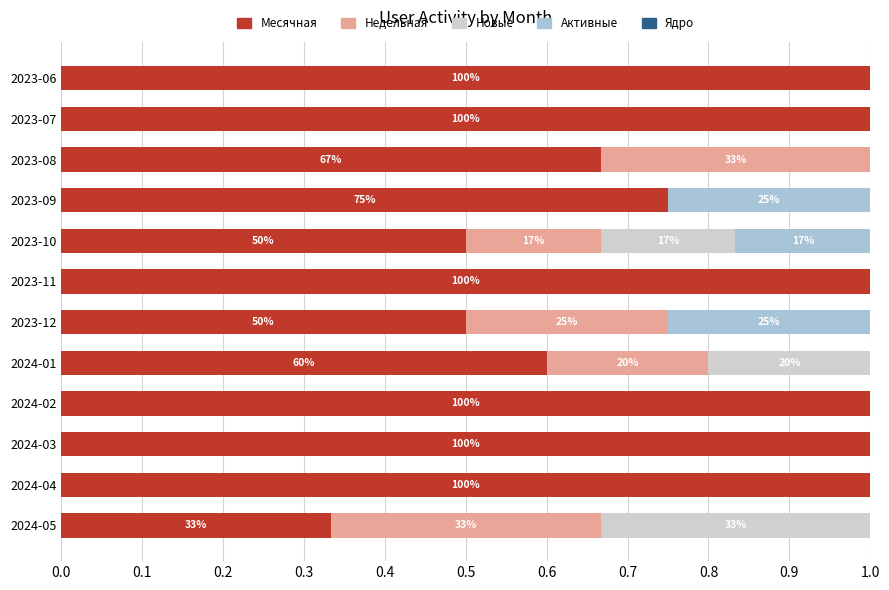

The Месячная series shows 0.4 at 2023-09. True or false?

False